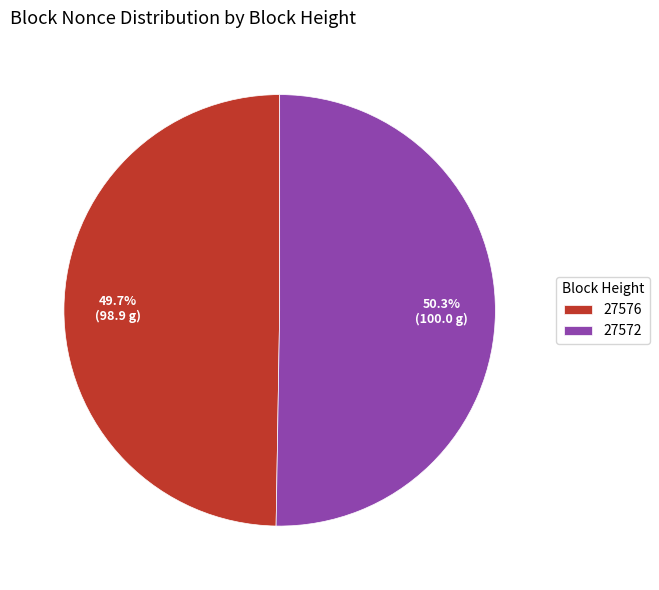

To the nearest percent, what portion does 27572 represent?

50%